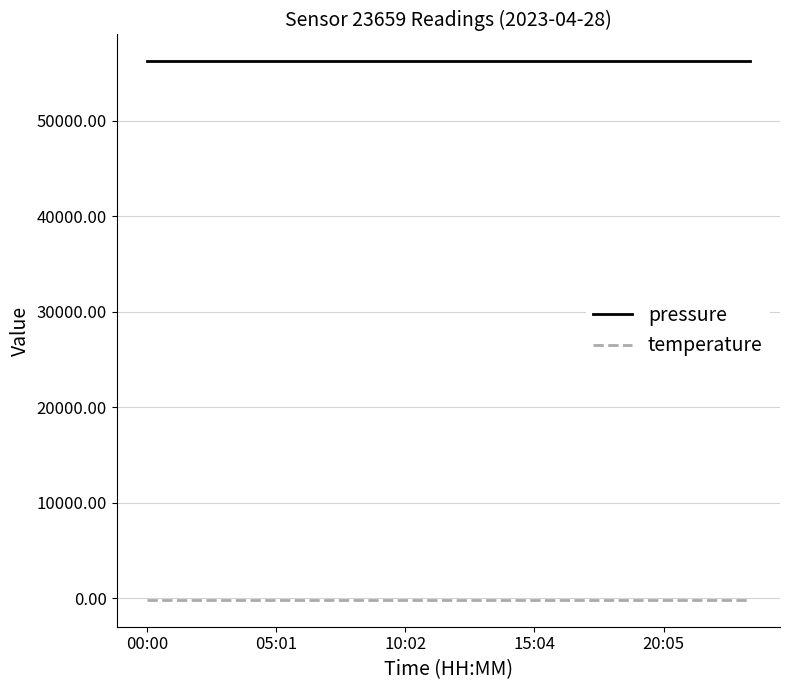

What is the maximum value for pressure?

56206.4